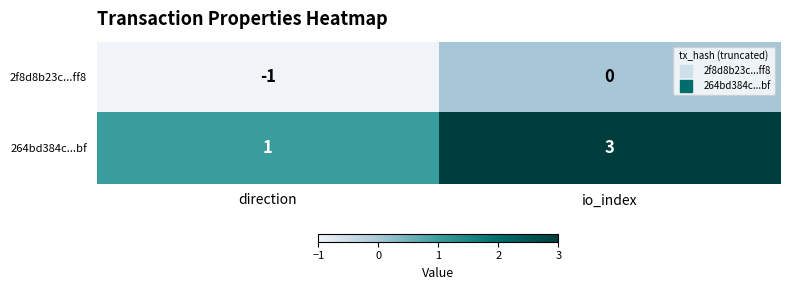

List the series in order of their overall mean, highest first.

264bd384c...bf, 2f8d8b23c...ff8